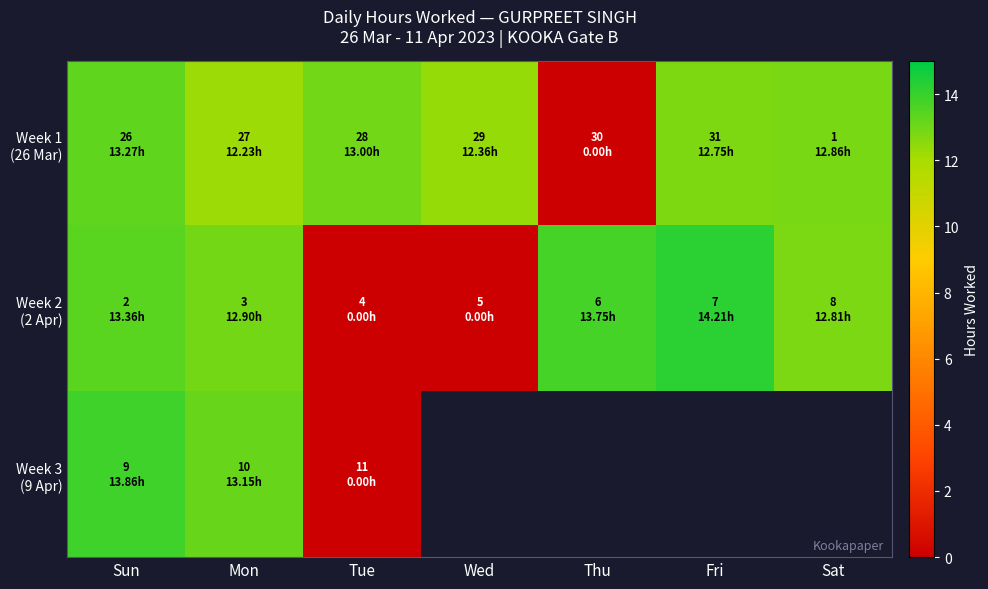

Rank the categories by Week 2 (2 Apr) value from highest to lowest.

Fri, Thu, Sun, Mon, Sat, Tue, Wed